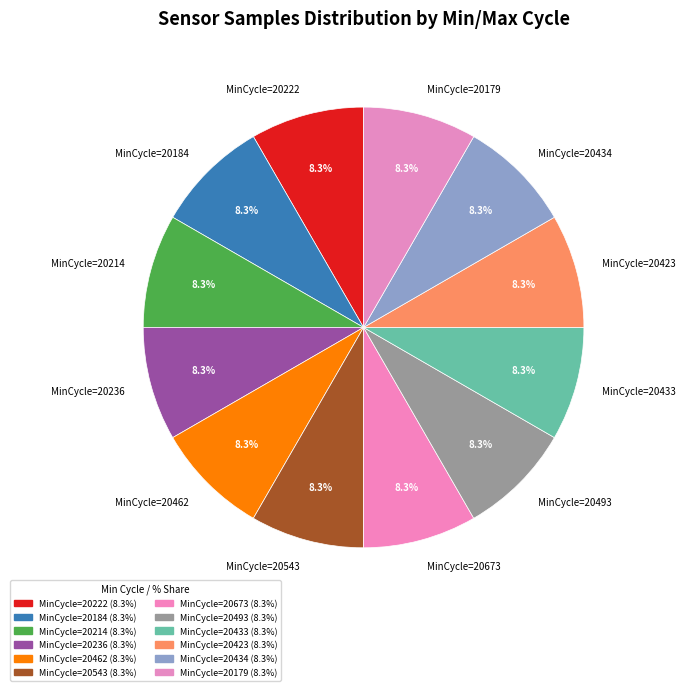

How many segments does this pie chart have?

12